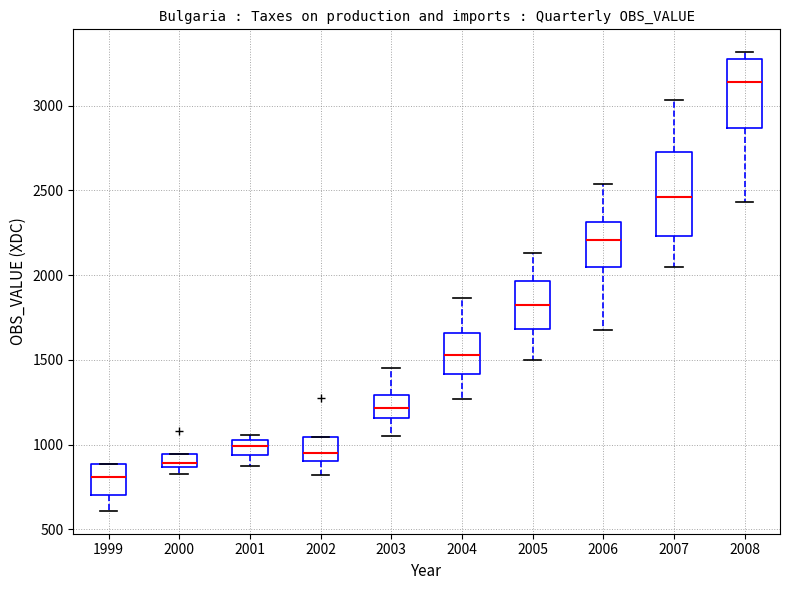

Which box's median line is the lowest?

1999